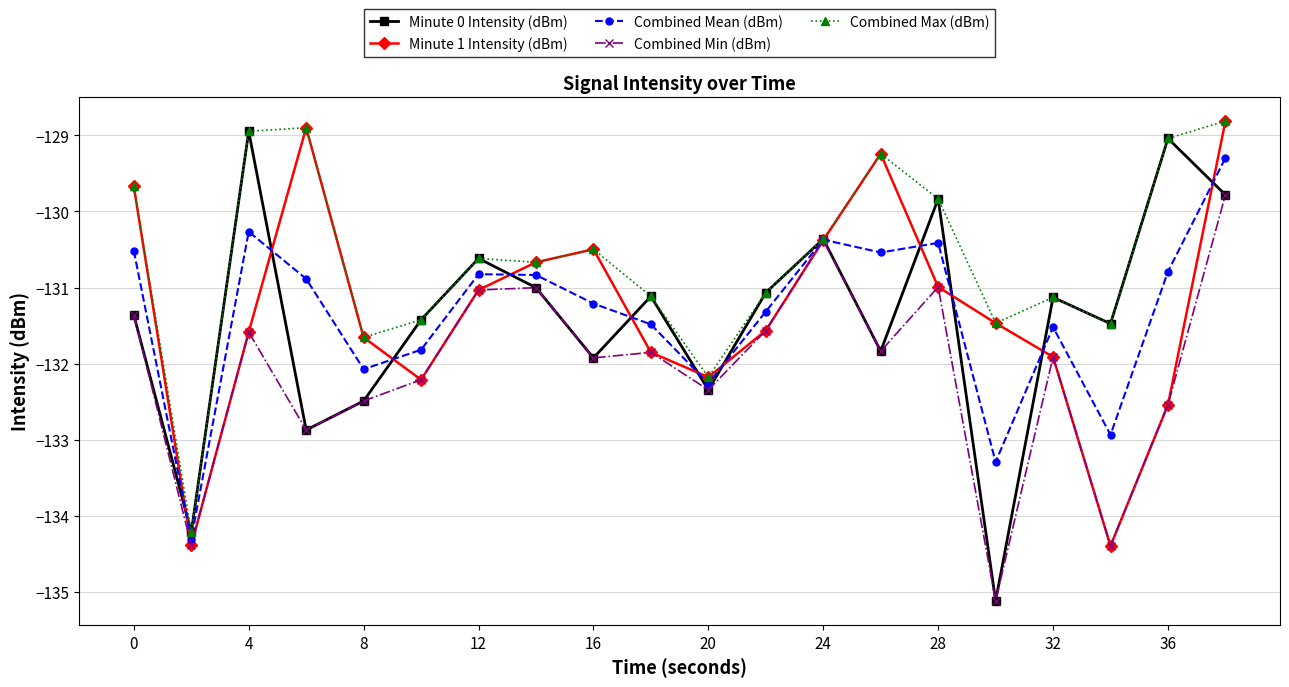

What is the smallest value displayed?

-135.1